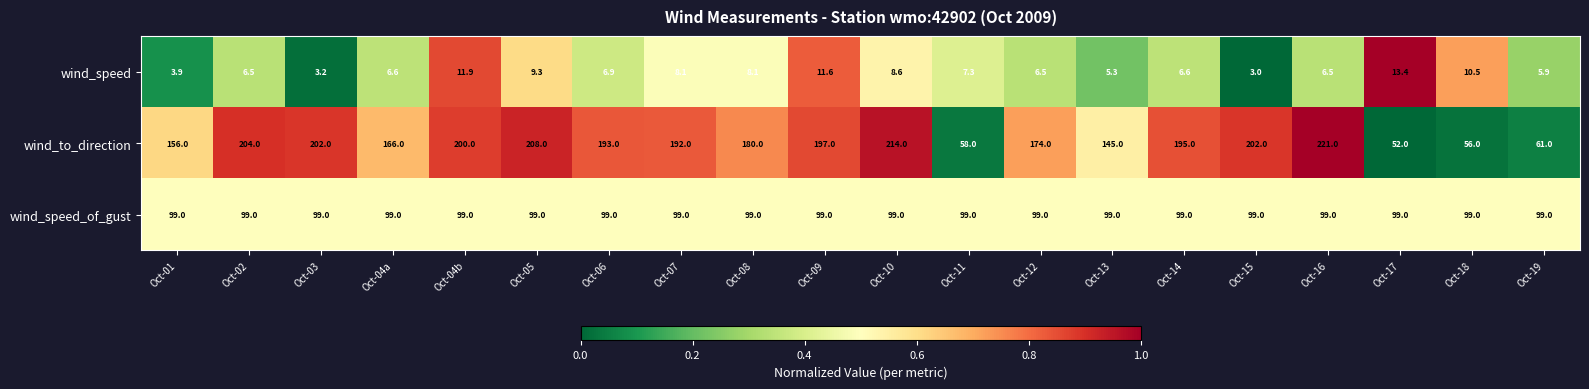

What is the difference between the highest and lowest values at Oct-09?

185.4